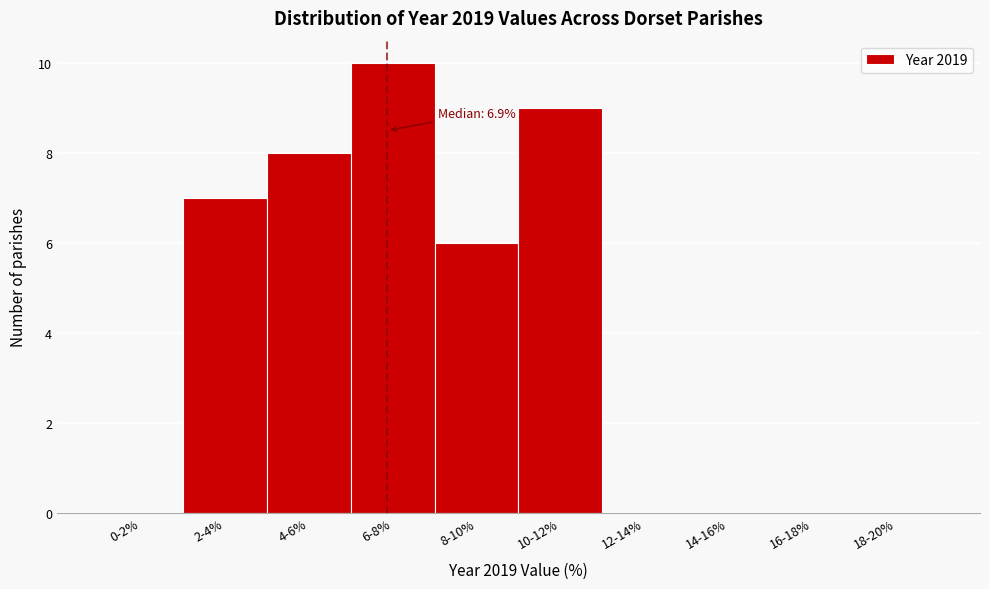

Reading left to right, extract all data points from this chart.

0-2%=0	2-4%=7	4-6%=8	6-8%=10	8-10%=6	10-12%=9	12-14%=0	14-16%=0	16-18%=0	18-20%=0